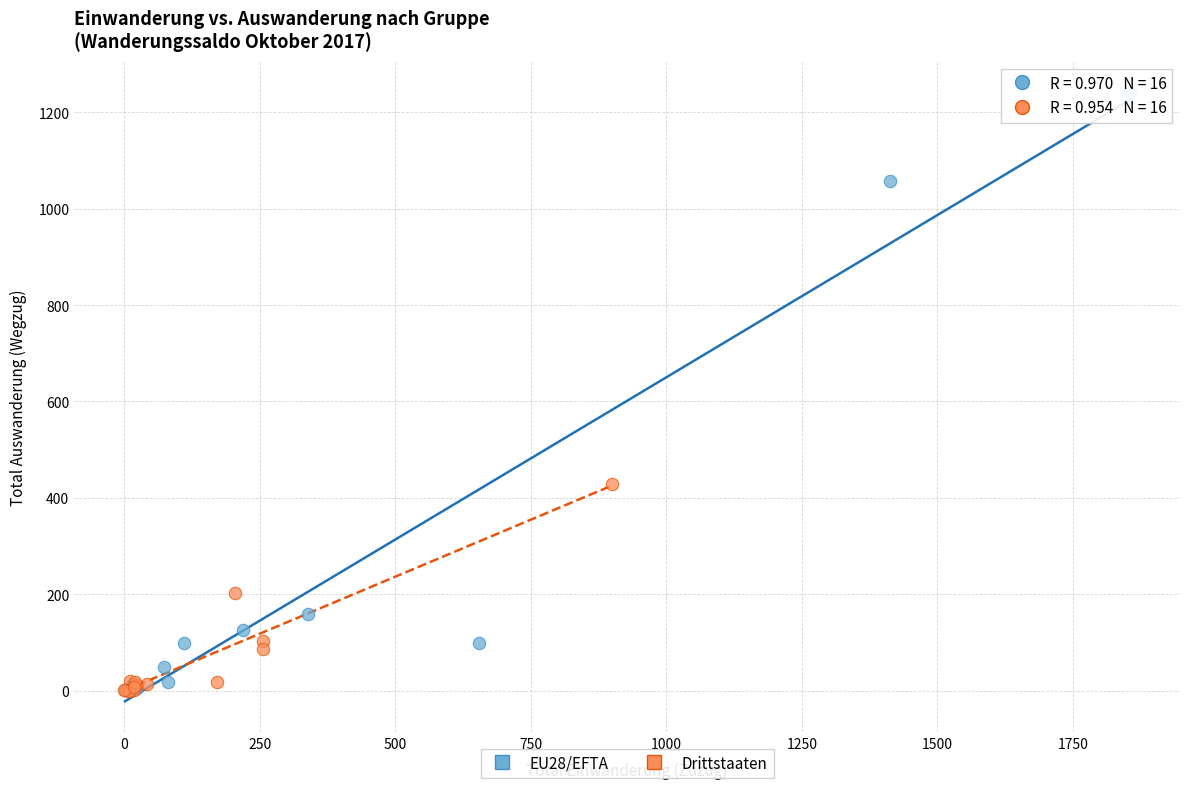

Which series has the widest spread of Y values?

EU28/EFTA